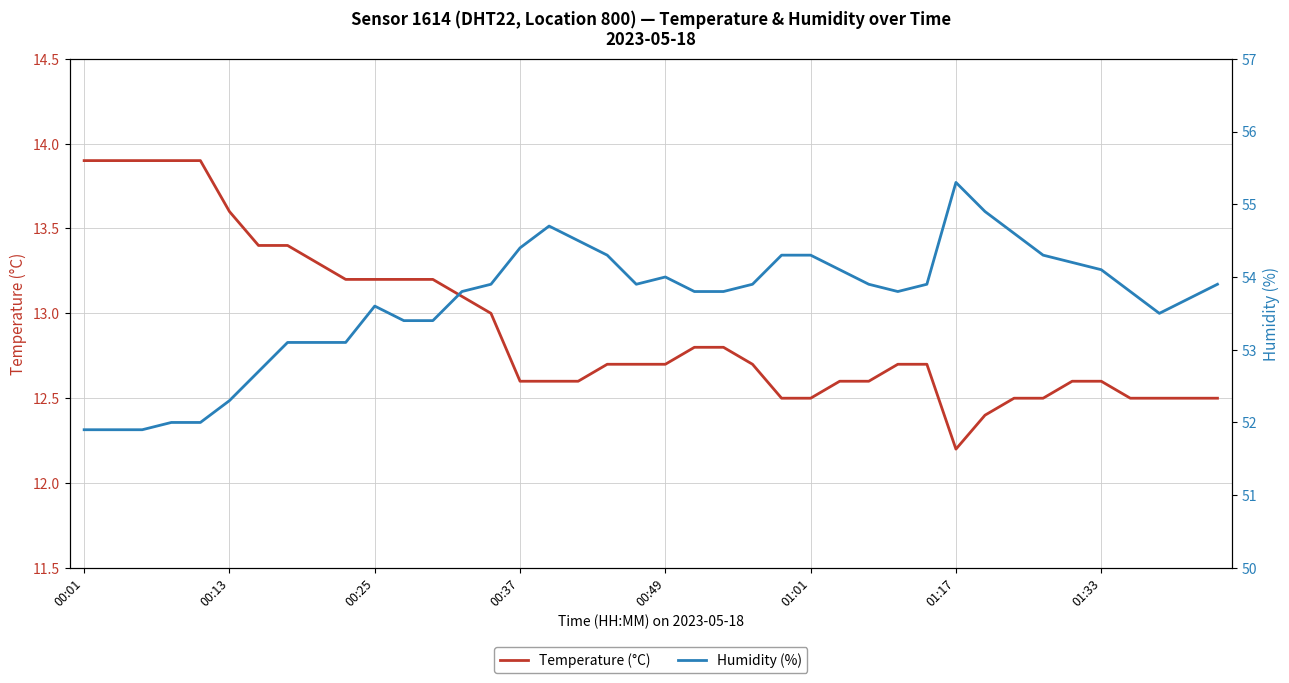

The Temperature (°C) series shows 17.8 at 01:33. True or false?

False